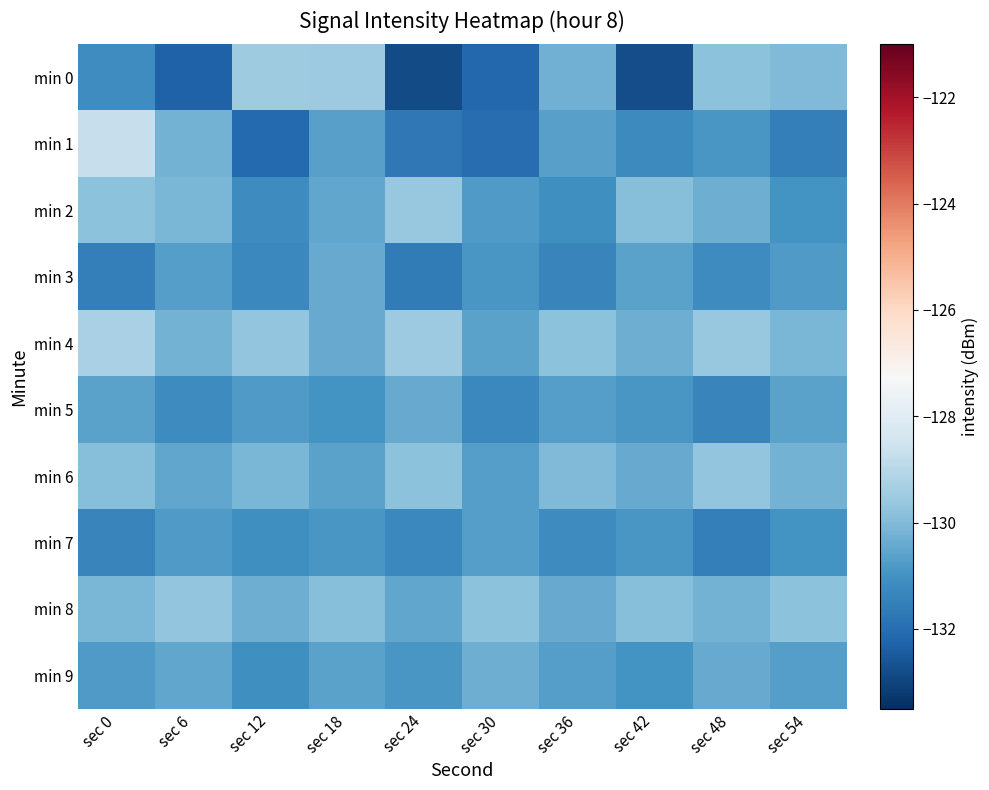

What is the maximum value shown in the chart?

-128.7